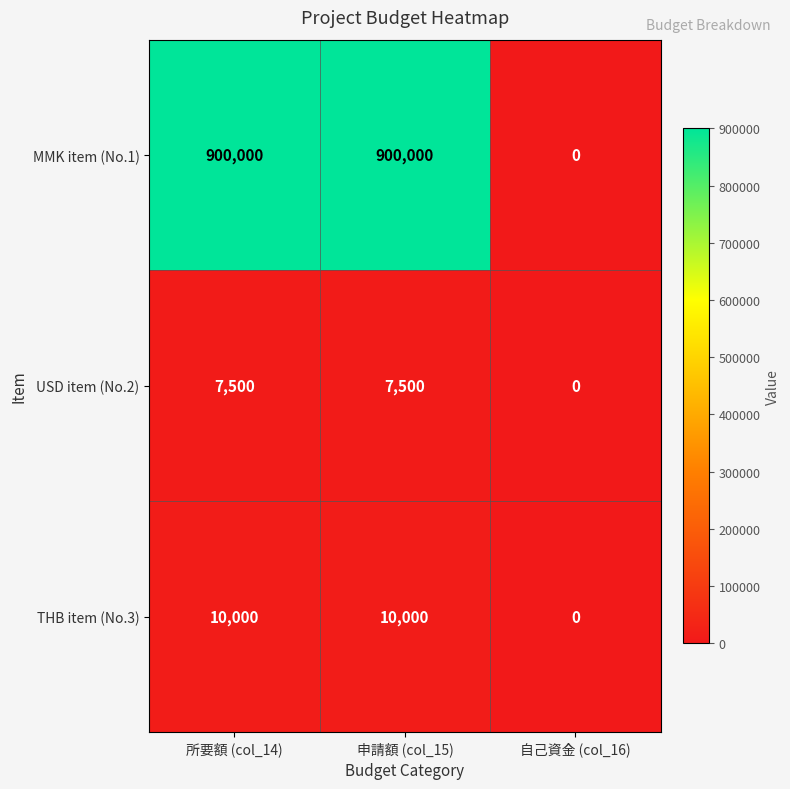

The MMK item (No.1) series shows 900000 at 申請額 (col_15). True or false?

True